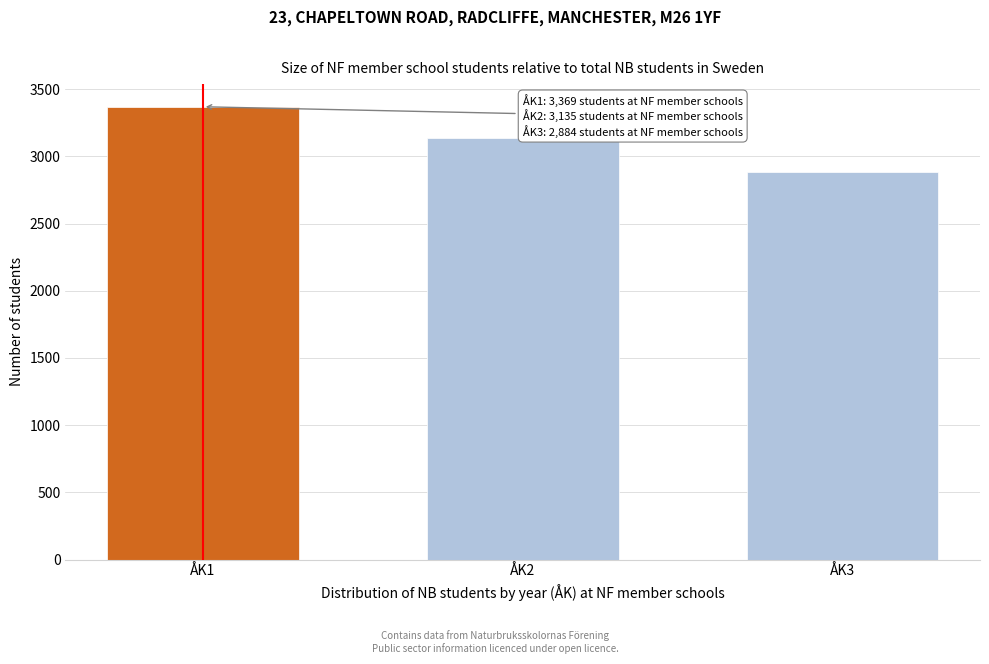

Reading left to right, list all the values displayed in this chart.

ÅK1=3369	ÅK2=3135	ÅK3=2884